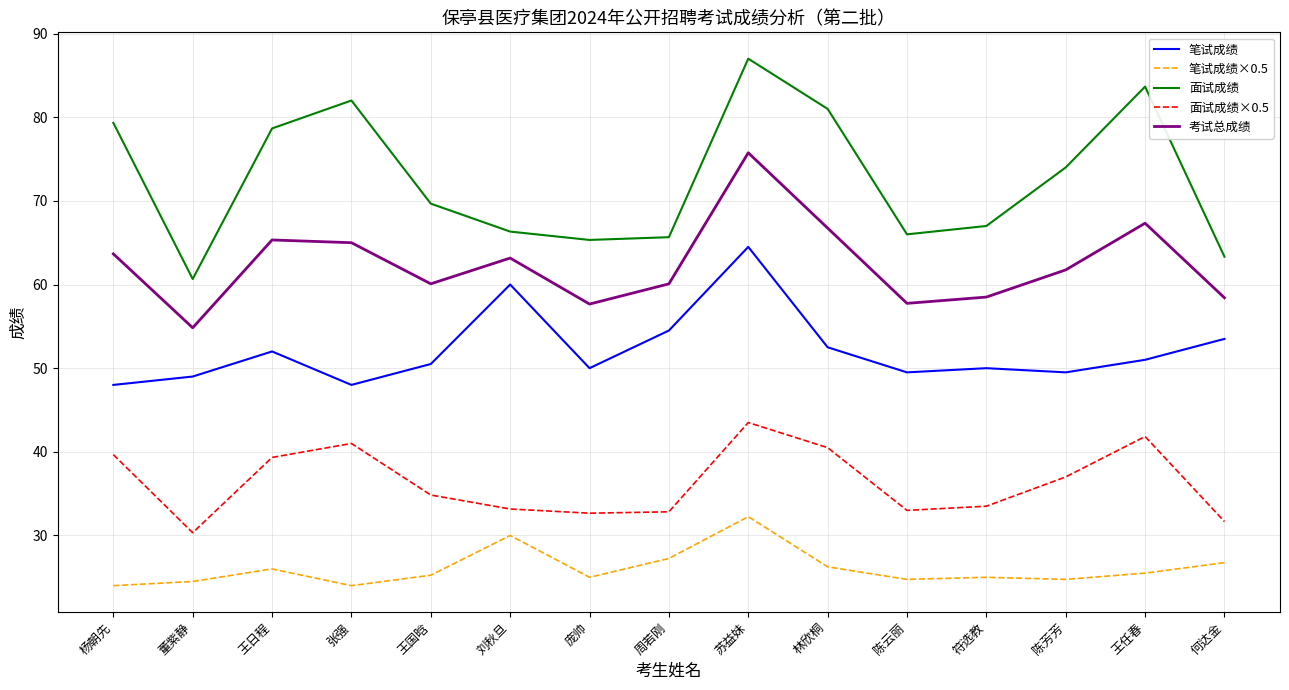

What position from the right is 杨朝先?

15